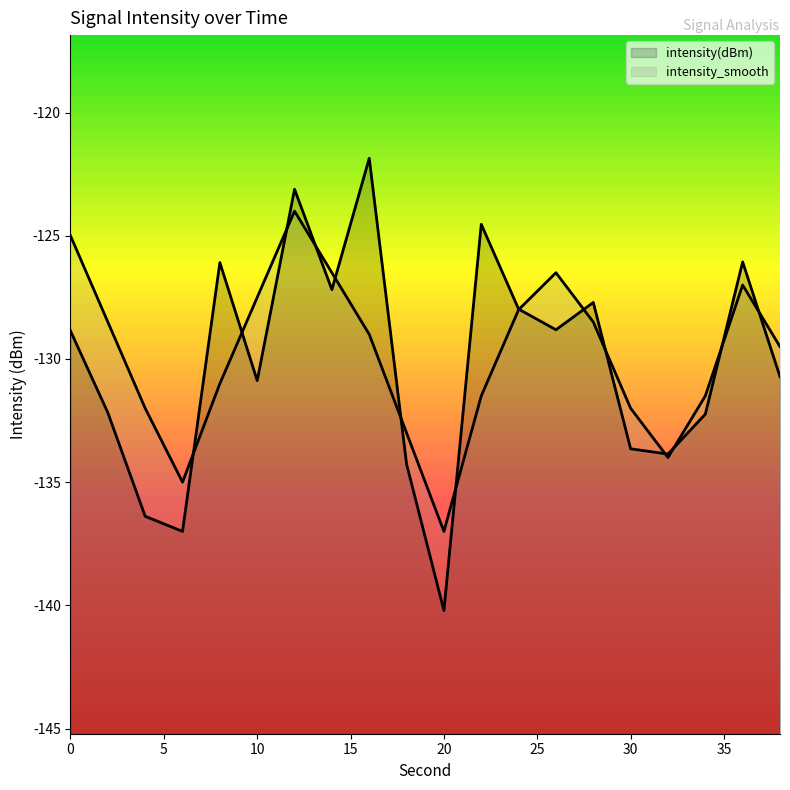

At which category does intensity(dBm) reach its first local valley?

6